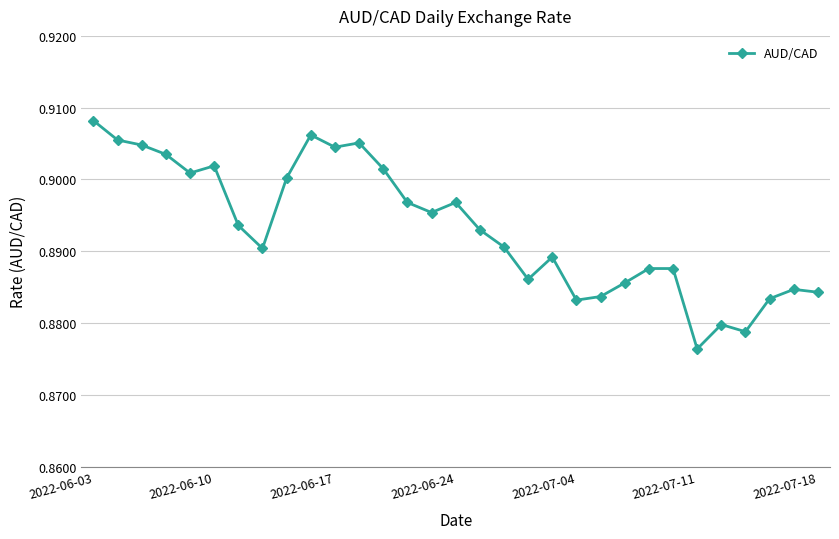

True or false: there are more than 0 points higher than both neighbors.

True